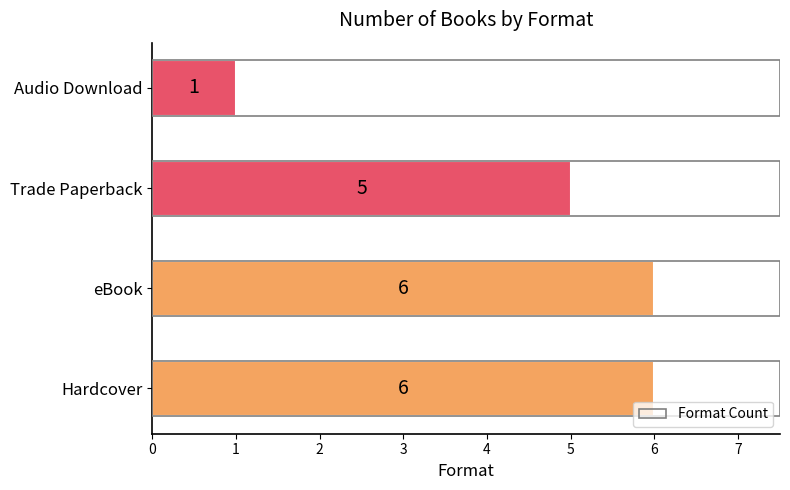

The value at eBook is 9. True or false?

False